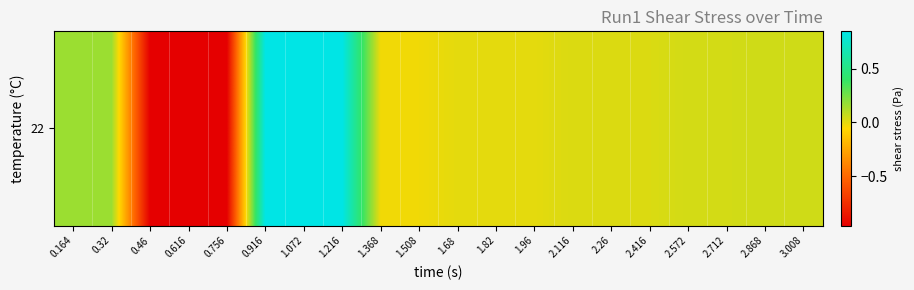

Between 0.916 and 0.46, which is larger?

0.916